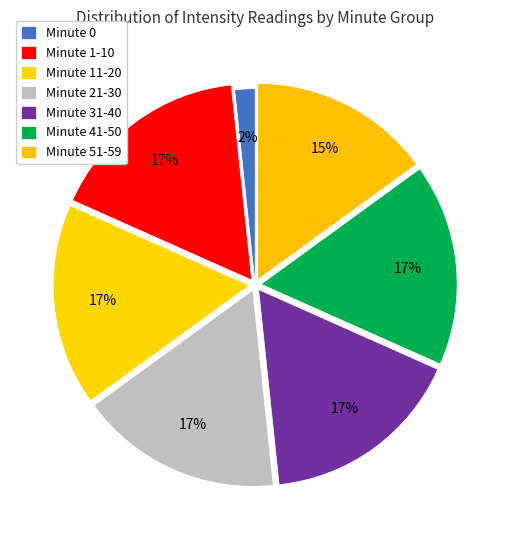

How many slices are in this pie chart?

7